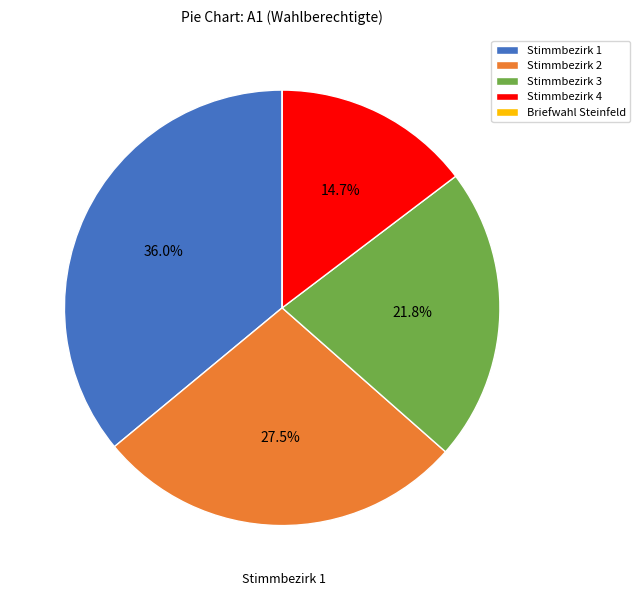

Is there a majority slice in this chart?

No